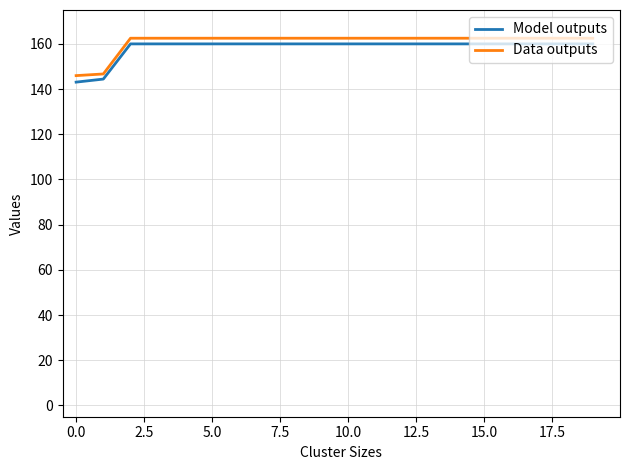

True or false: Model outputs and Data outputs cross at least once.

False